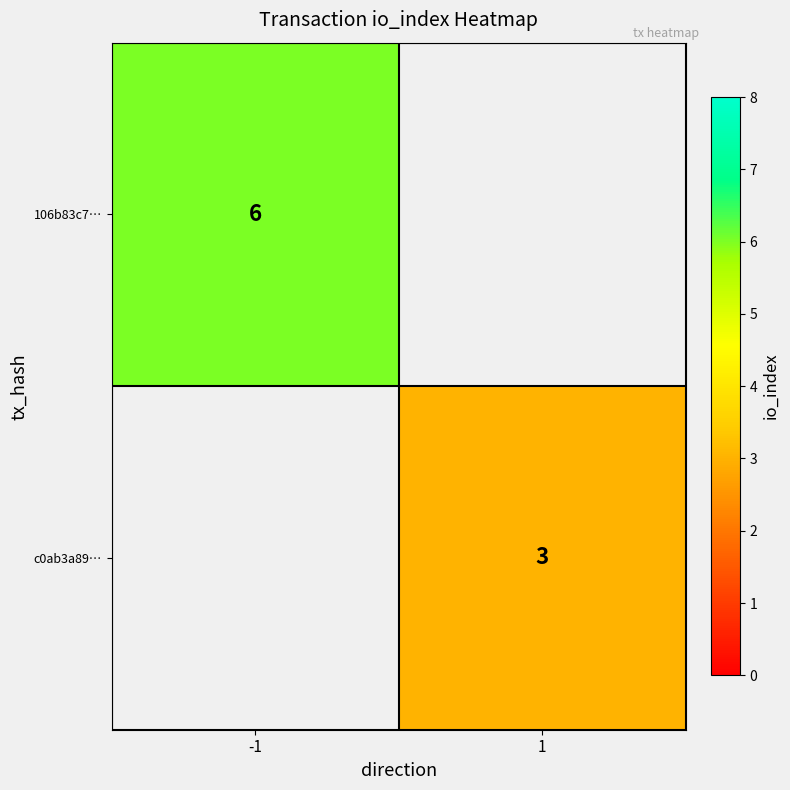

The value of c0ab3a89… at 1 is 4. True or false?

False